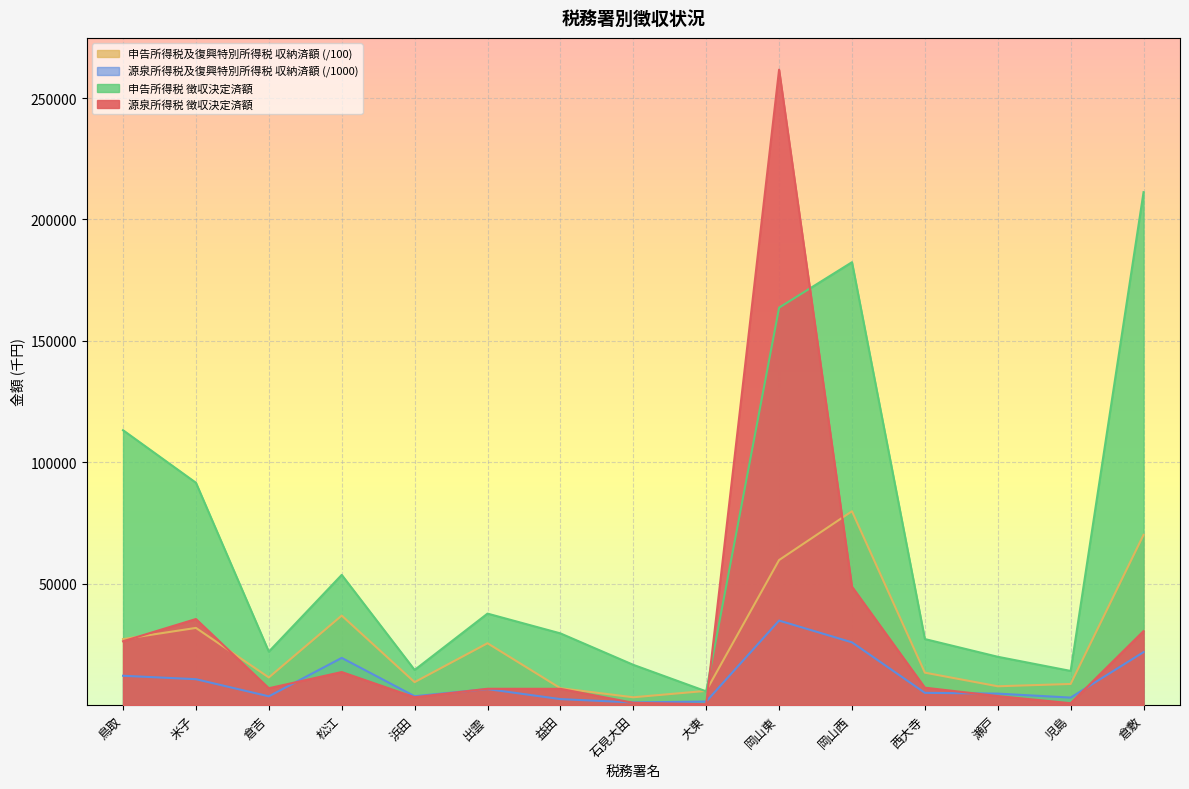

What value does the 申告所得税 徴収決定済額 series have at 児島?

14098.0